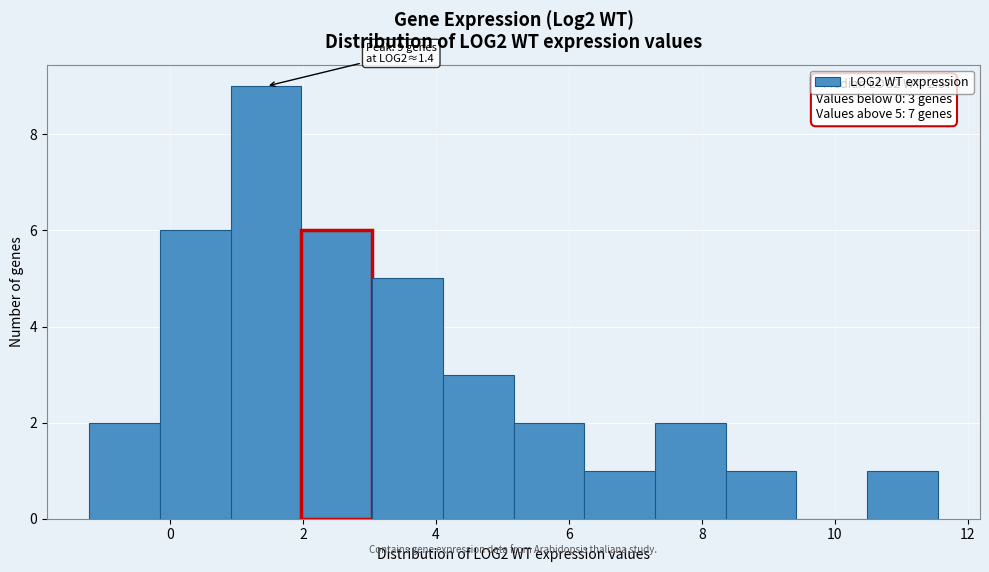

Which range on the x-axis has the tallest bar?

1.0 to 2.0